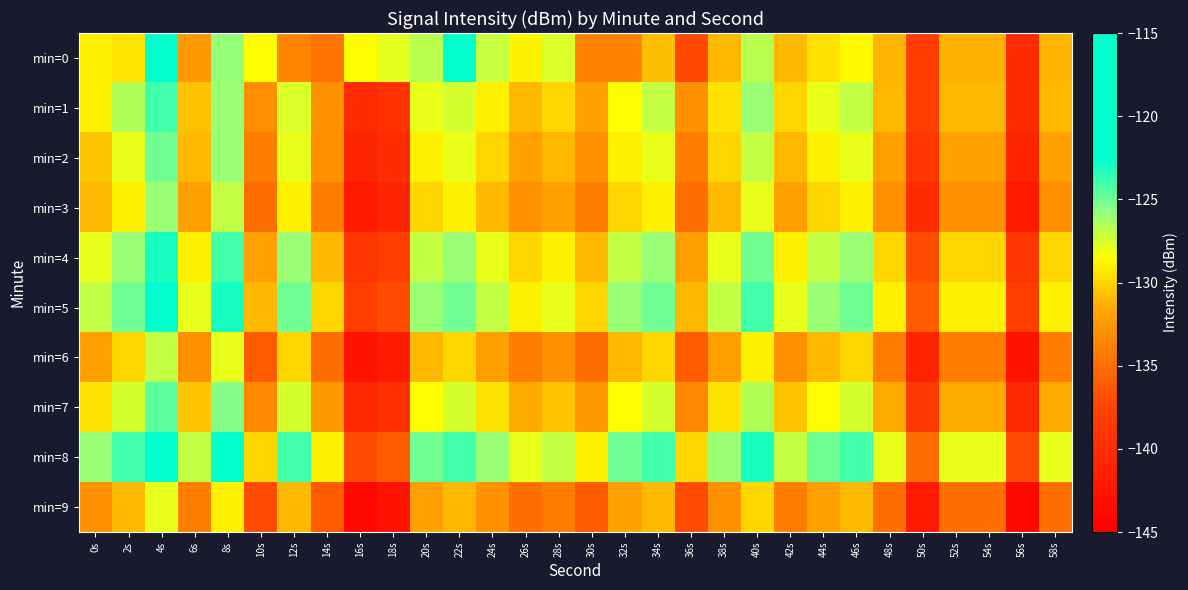

At which category is the sum across all series the highest?

4s